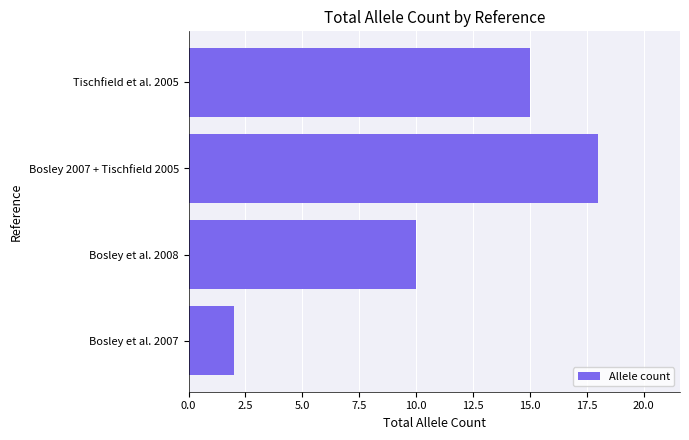

Count the number of data series in this chart.

1